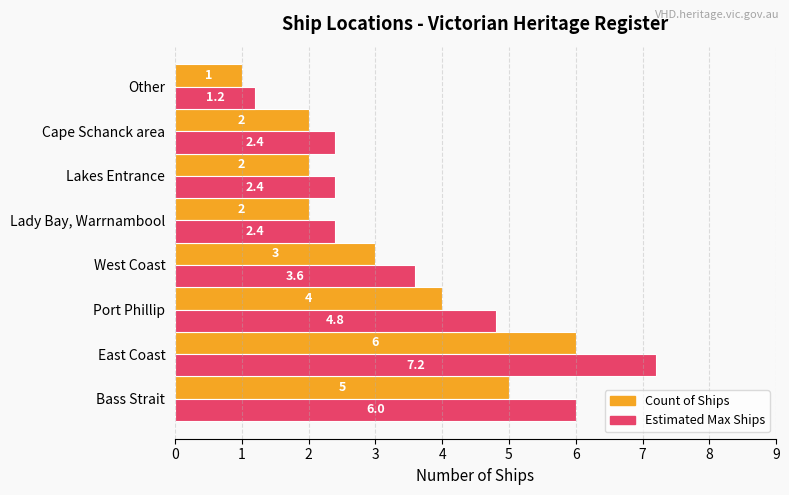

Which series has the widest spread of values?

Estimated Max Ships